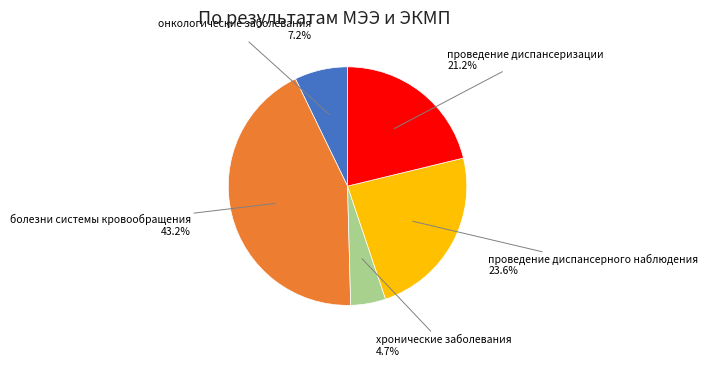

What is the largest slice in the pie chart?

болезни системы кровообращения